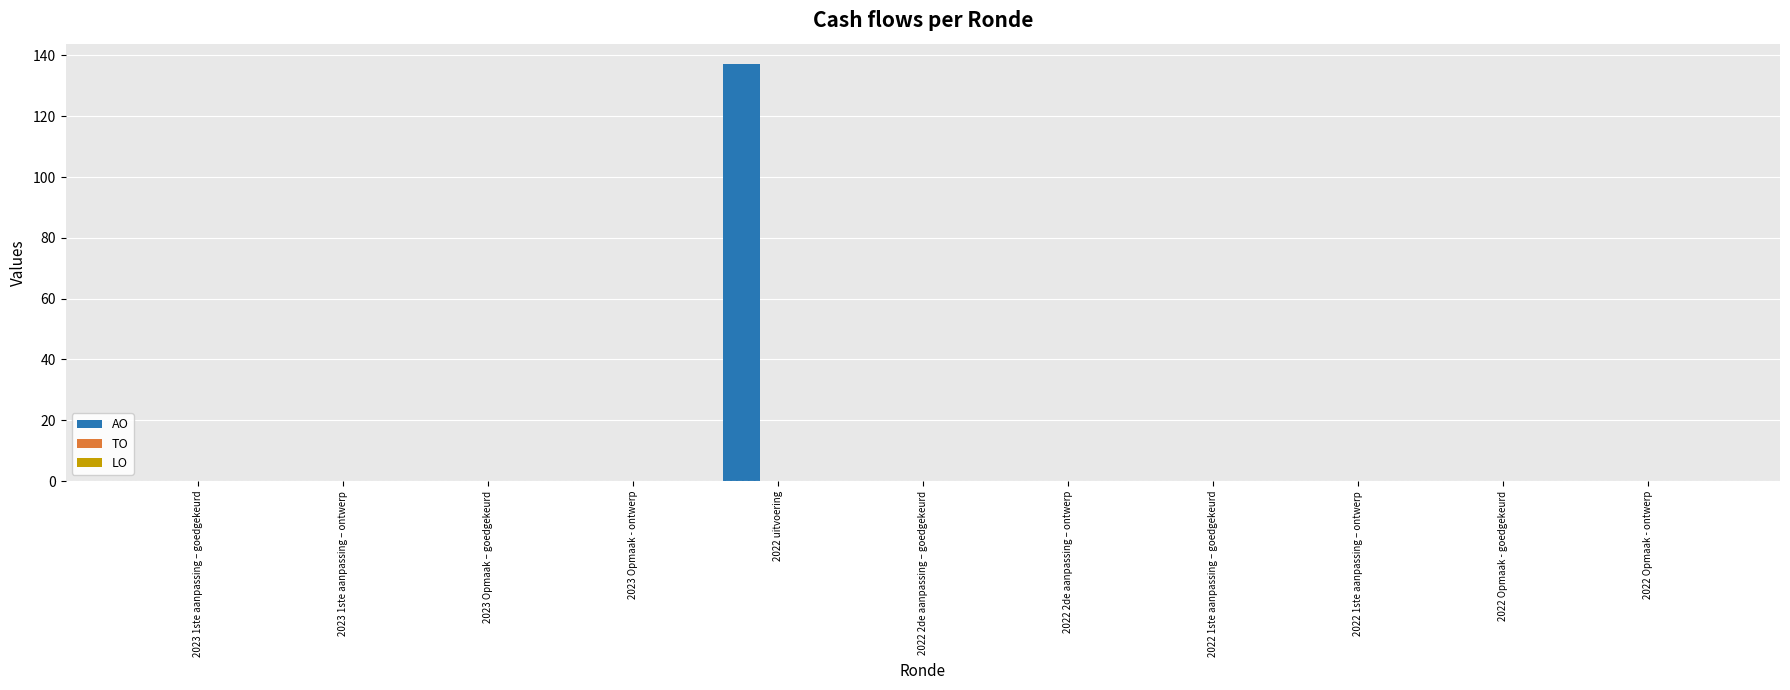

Which category has the highest value across all series?

2022 uitvoering